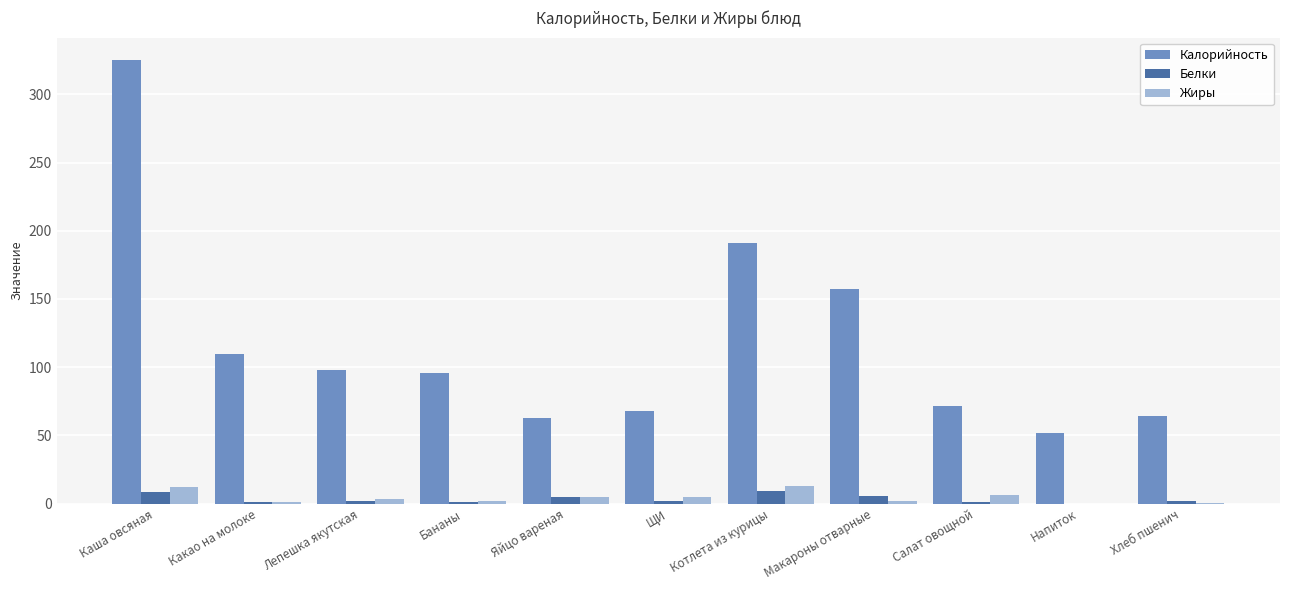

What is the total value across all series at Котлета из курицы?

212.9